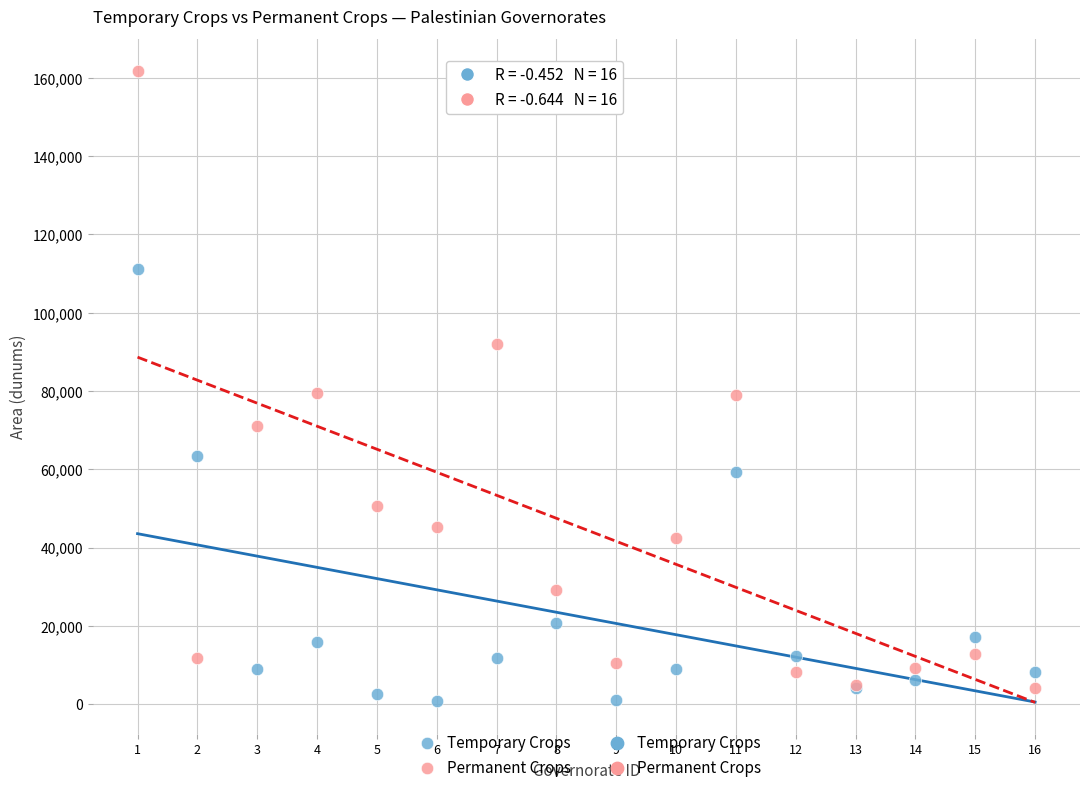

In the Temporary Crops series, what Y value is closest to 55960?

59338.0